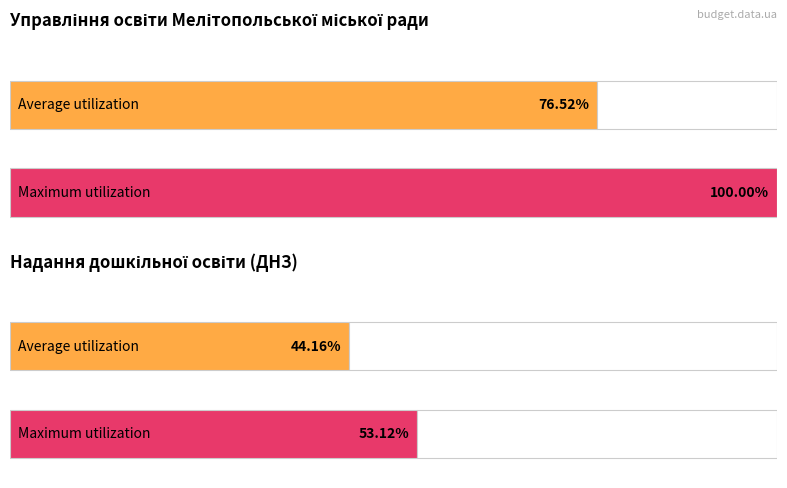

Is it true that Maximum utilization equals 100264 at Управління освіти (2022)?

False